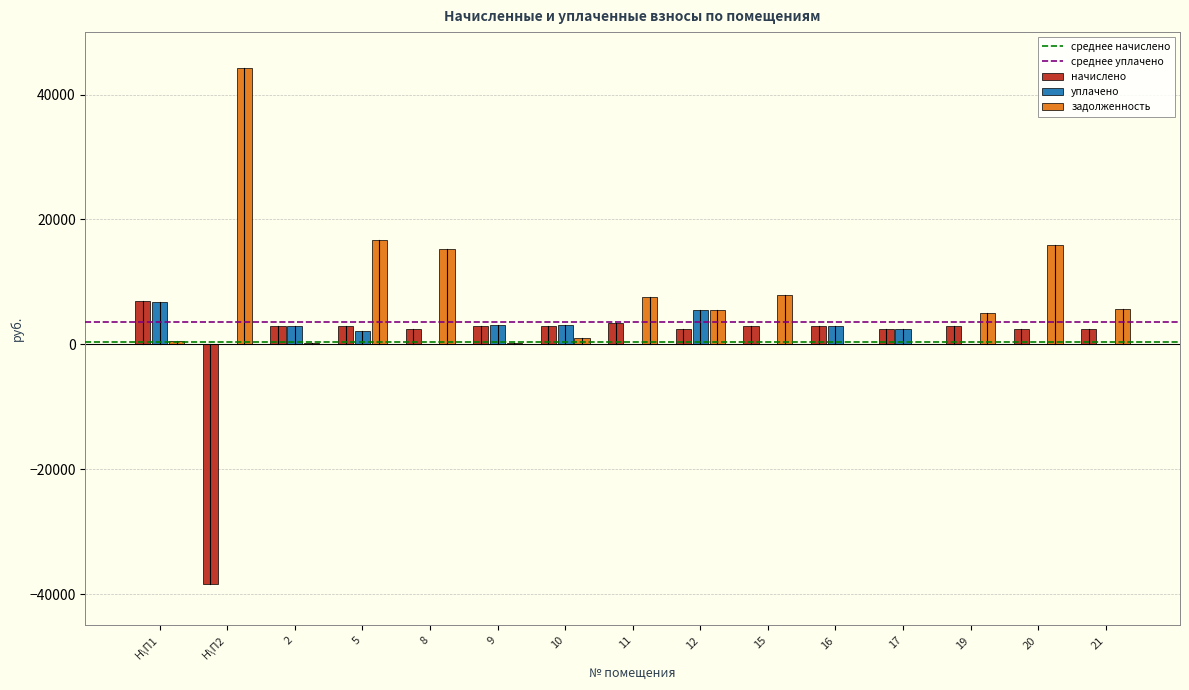

Which series changed the most between Н\П2 and 5?

начислено